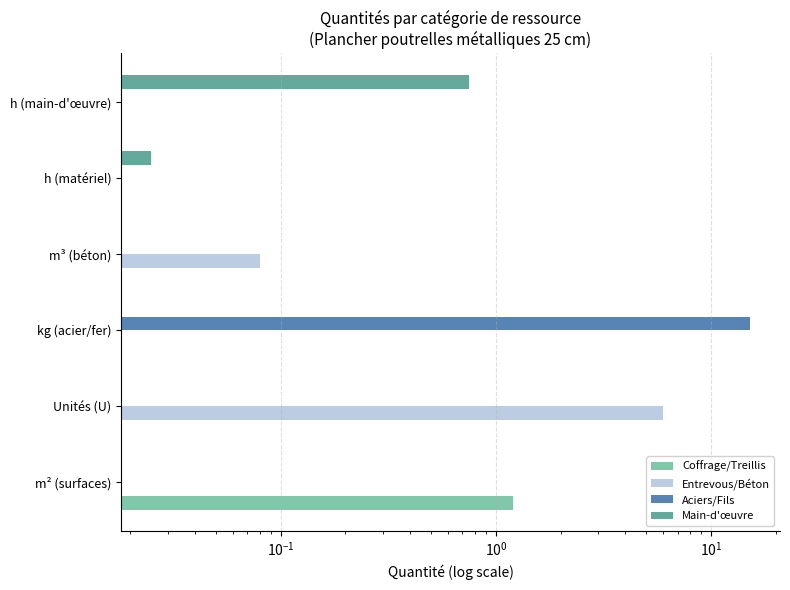

What are all the series names shown in the legend?

Coffrage/Treillis, Entrevous/Béton, Aciers/Fils, Main-d'œuvre